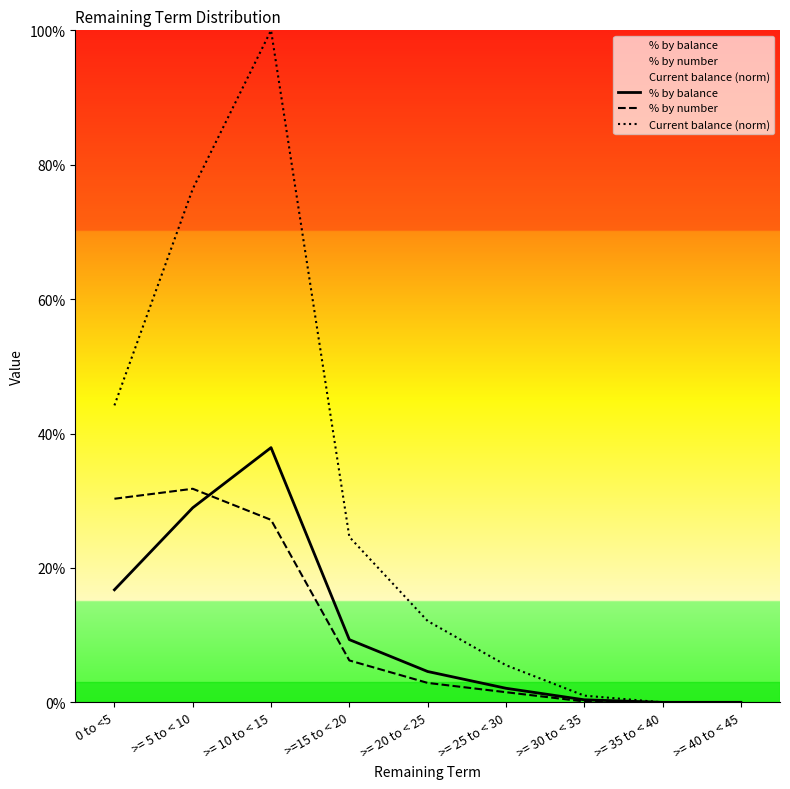

List the series in order of their peak value, highest first.

Current balance (norm), % by balance, % by number